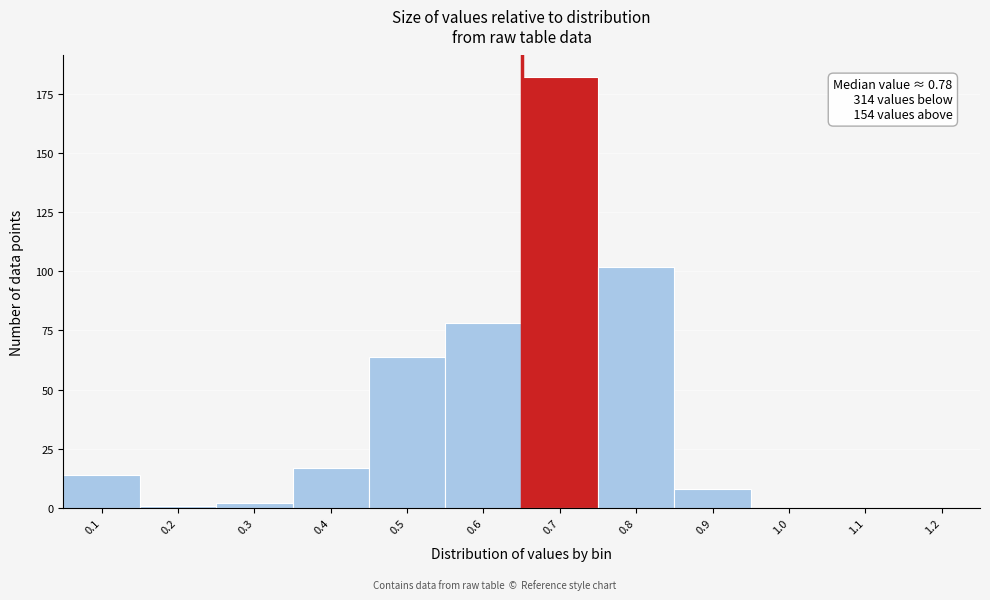

Reading left to right, transcribe all the data shown in this chart.

0.1=14	0.2=1	0.3=2	0.4=17	0.5=64	0.6=78	0.7=182	0.8=102	0.9=8	1.0=0	1.1=0	1.2=0